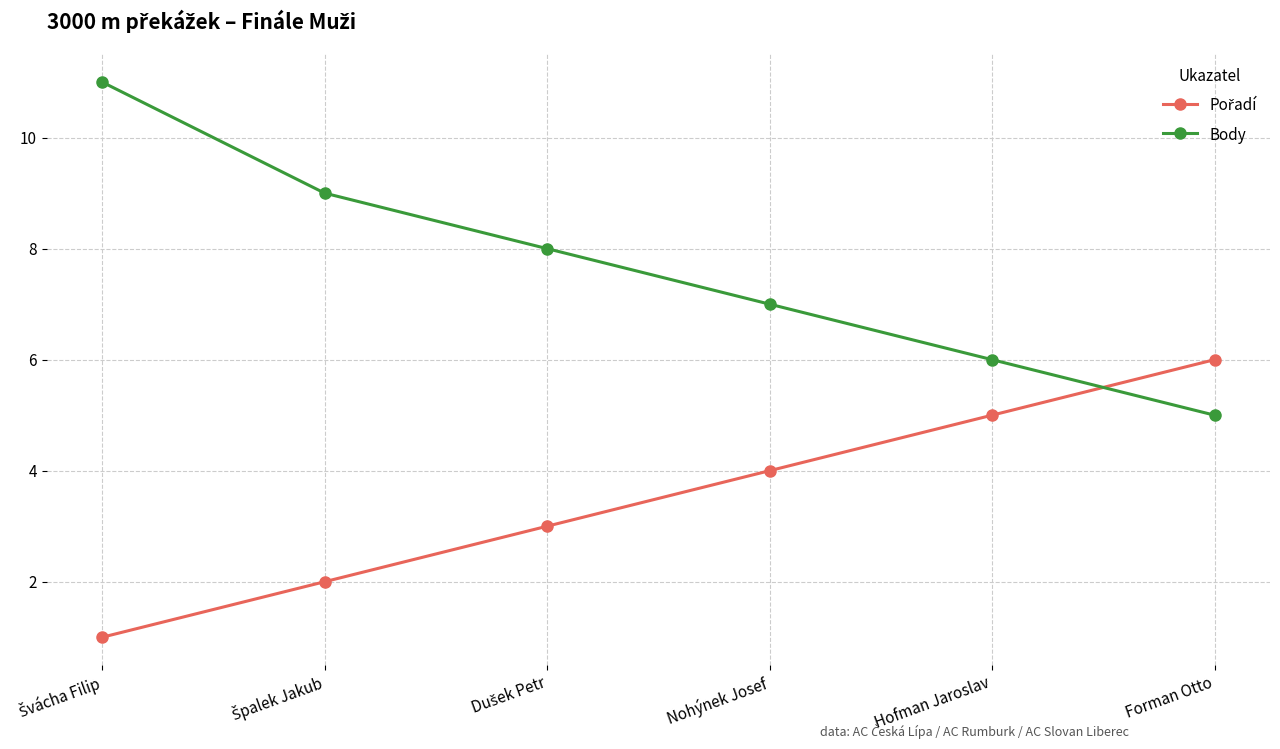

What is the lowest value of the Body series?

5